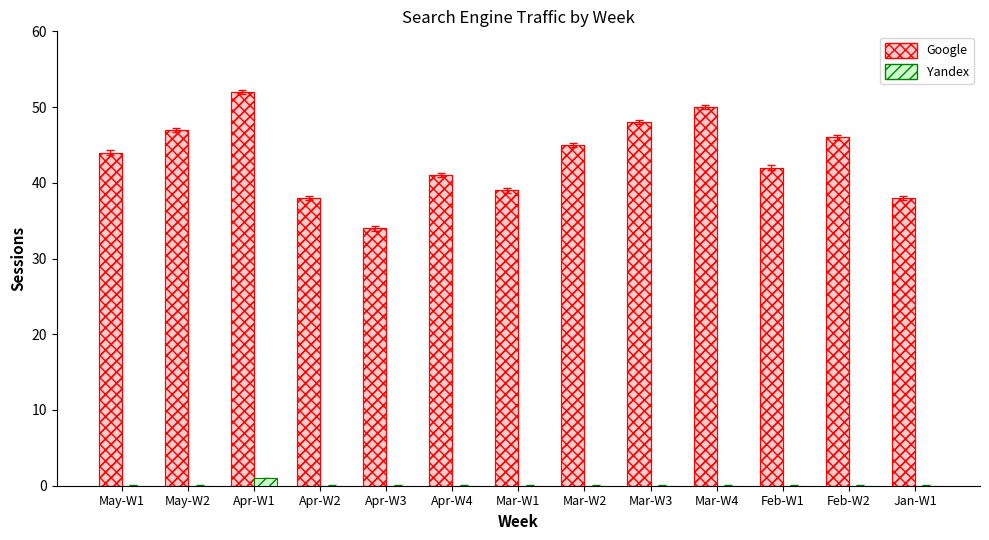

Is it true that Google equals 45 at Mar-W2?

True